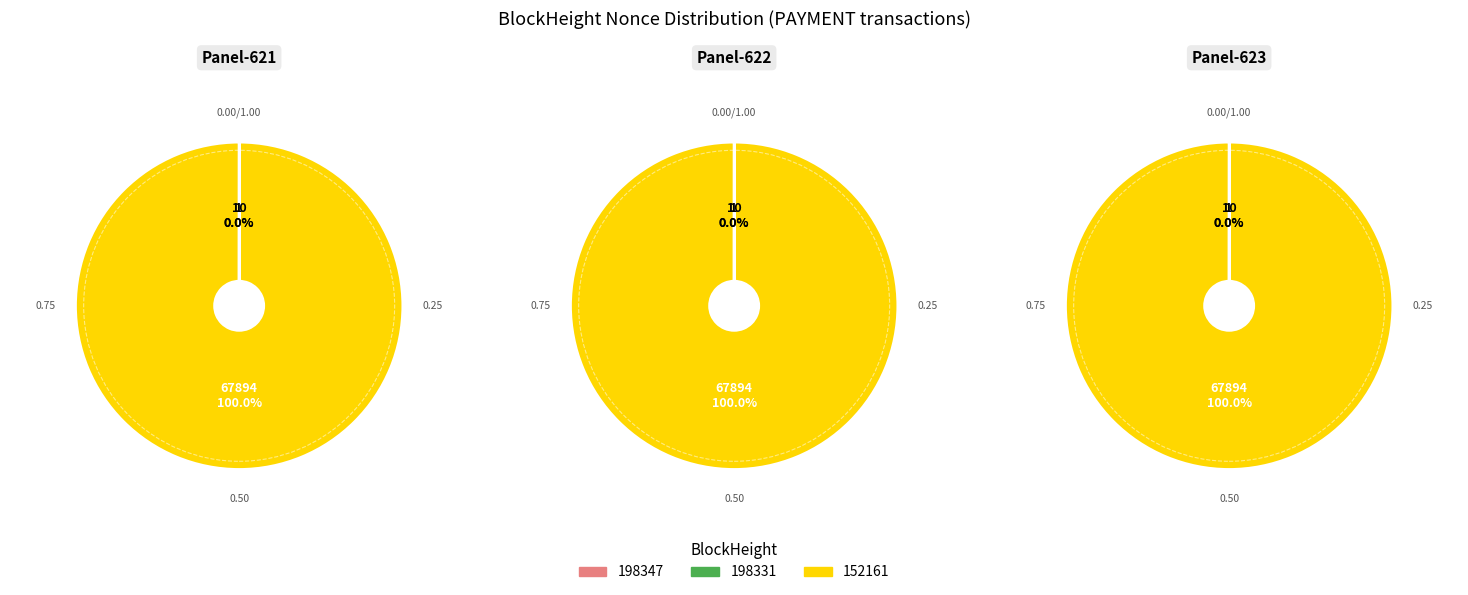

To the nearest percent, what is the combined percentage of 198347 and 152161?

100%